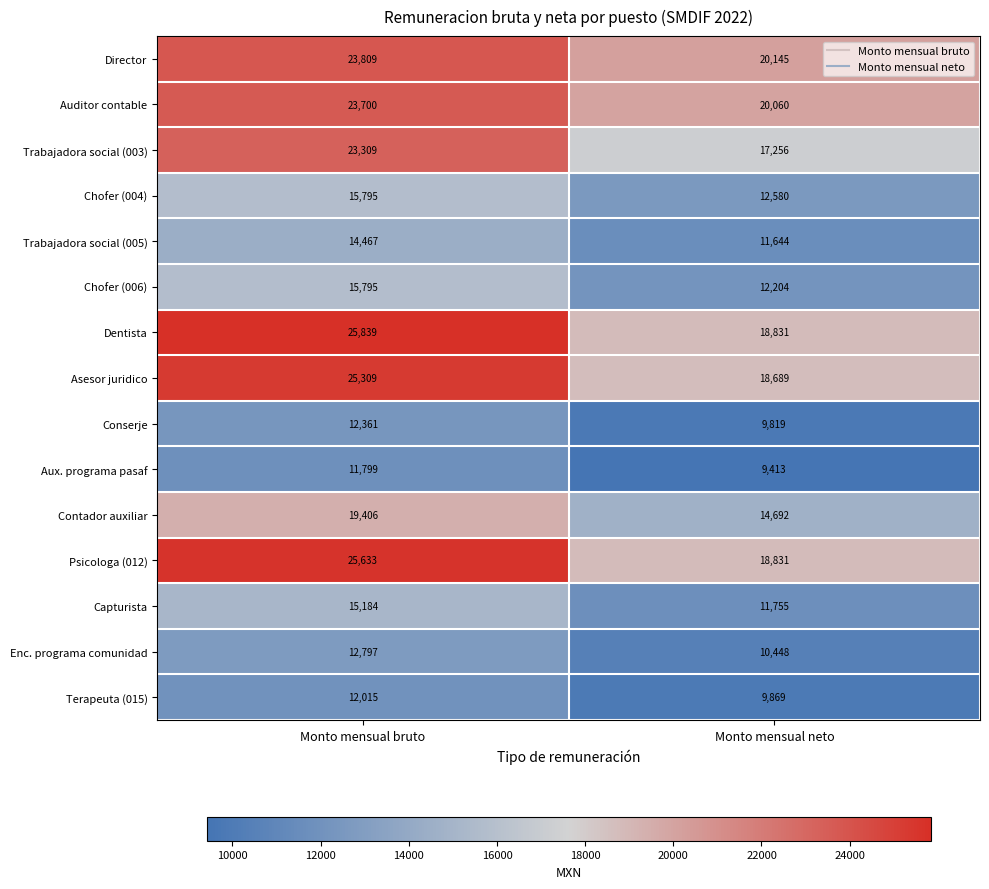

Reading right to left, transcribe all the data shown in this chart.

Director: 20145	23809
Auditor contable: 20060	23700
Trabajadora social (003): 17256	23309
Chofer (004): 12580	15795
Trabajadora social (005): 11644	14467
Chofer (006): 12204	15795
Dentista: 18831	25839
Asesor juridico: 18689	25309
Conserje: 9819	12361
Aux. programa pasaf: 9413	11799
Contador auxiliar: 14692	19406
Psicologa (012): 18831	25633
Capturista: 11755	15184
Enc. programa comunidad: 10448	12797
Terapeuta (015): 9869	12015